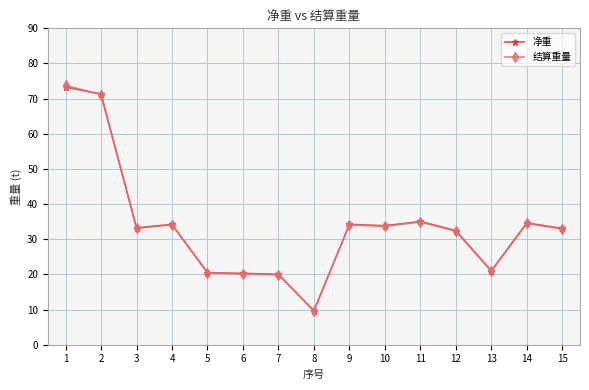

What is the smallest value displayed?

9.7